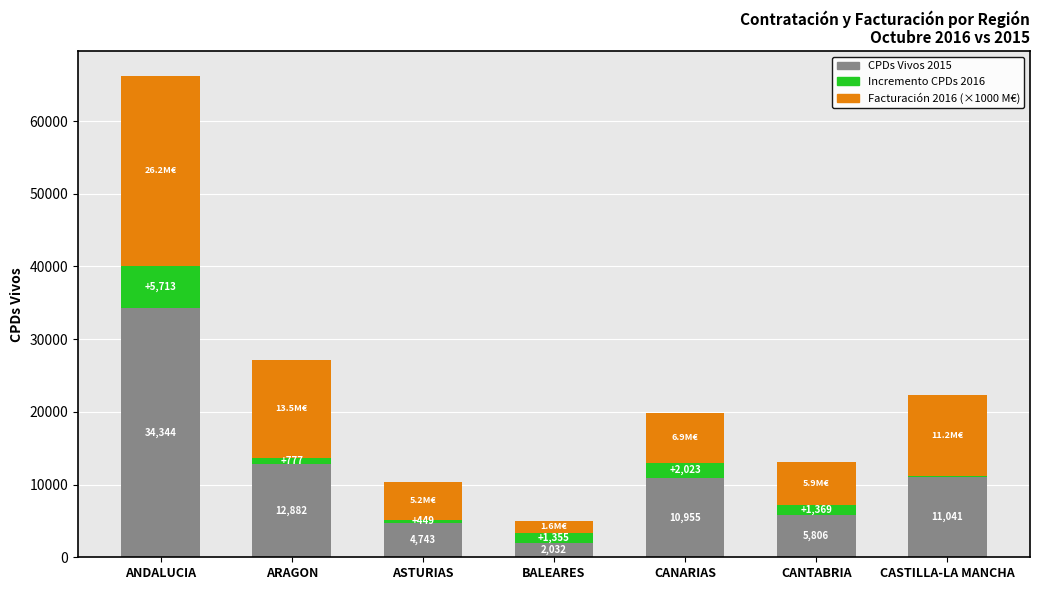

At which category is the sum across all series the highest?

ANDALUCIA